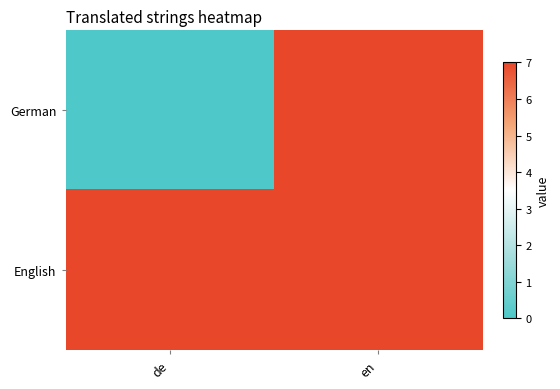

Reading right to left, extract all data points from this chart.

German: en=7	de=0
English: en=7	de=7